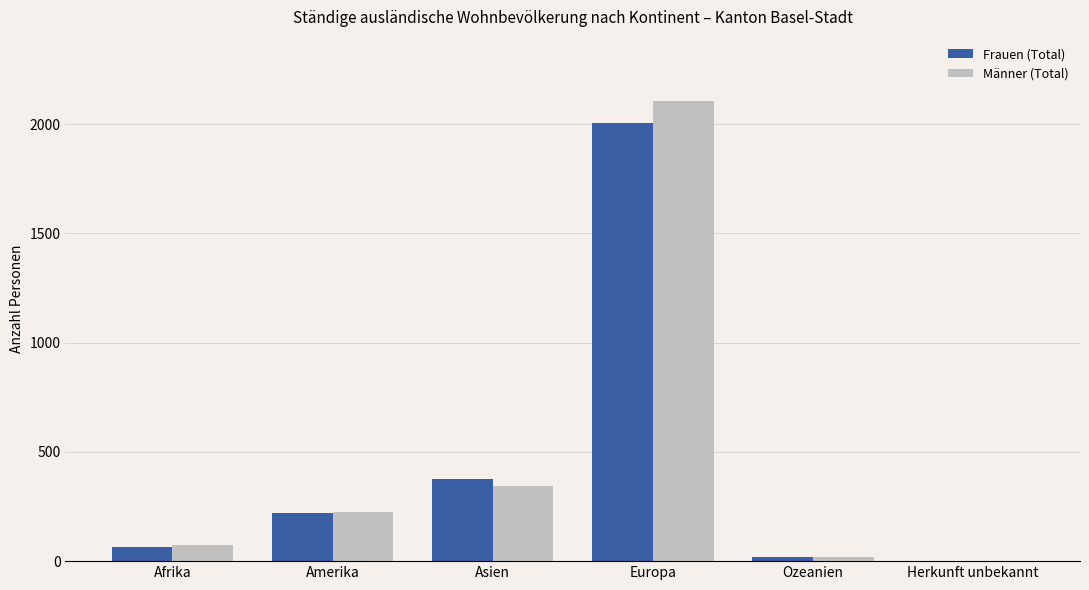

What is the sum of all Männer (Total) values?

2770